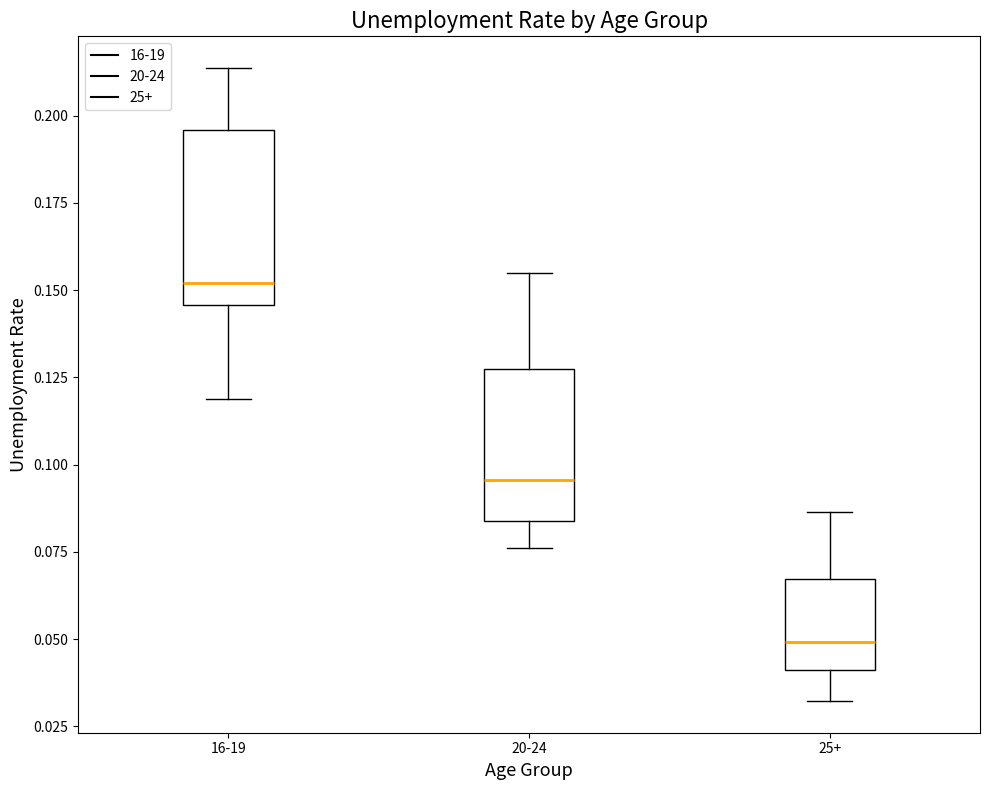

Which box is the tallest, from its lower edge to its upper edge?

16-19